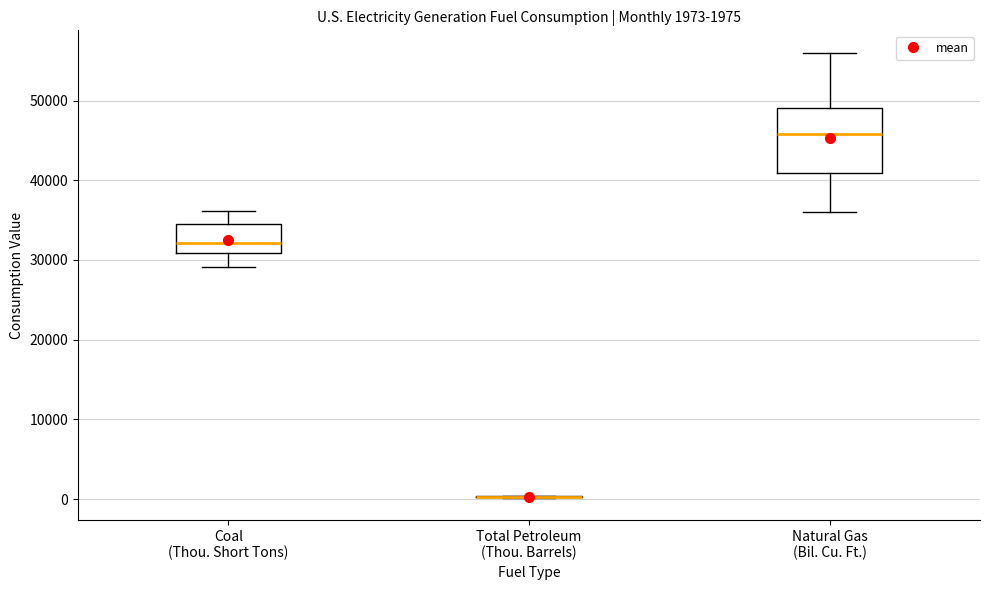

Comparing the boxes themselves (not the whiskers), which one is the tallest?

Natural Gas (Bil. Cu. Ft.)